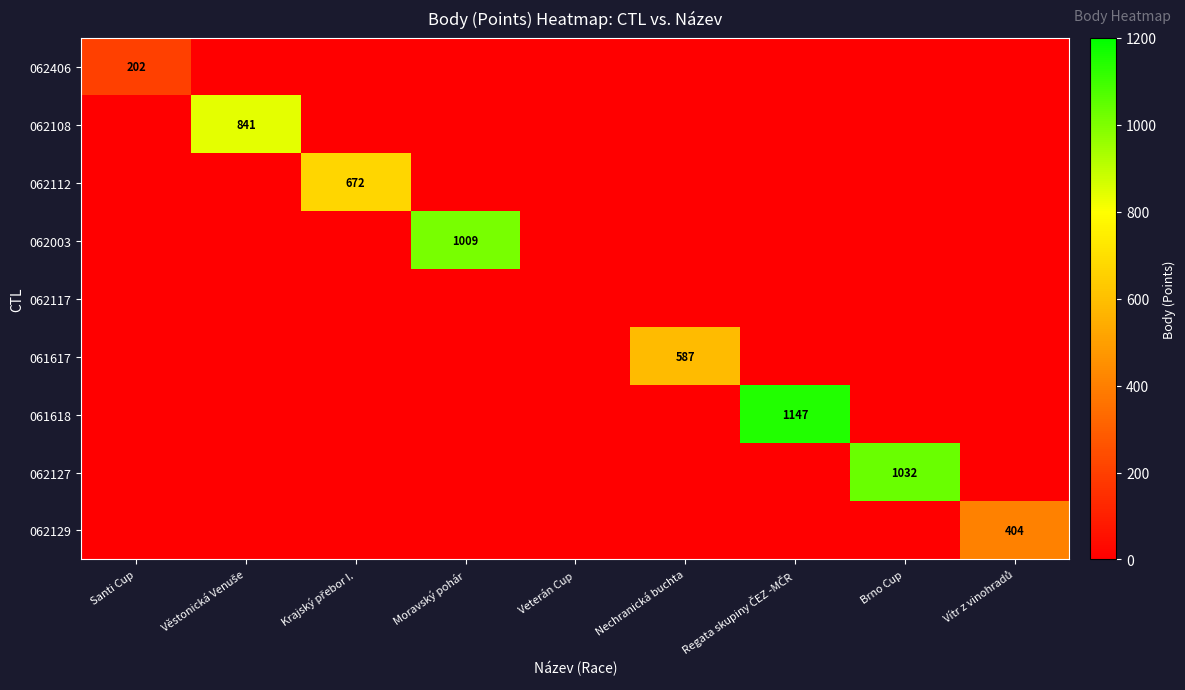

How many data points does each series have?

9